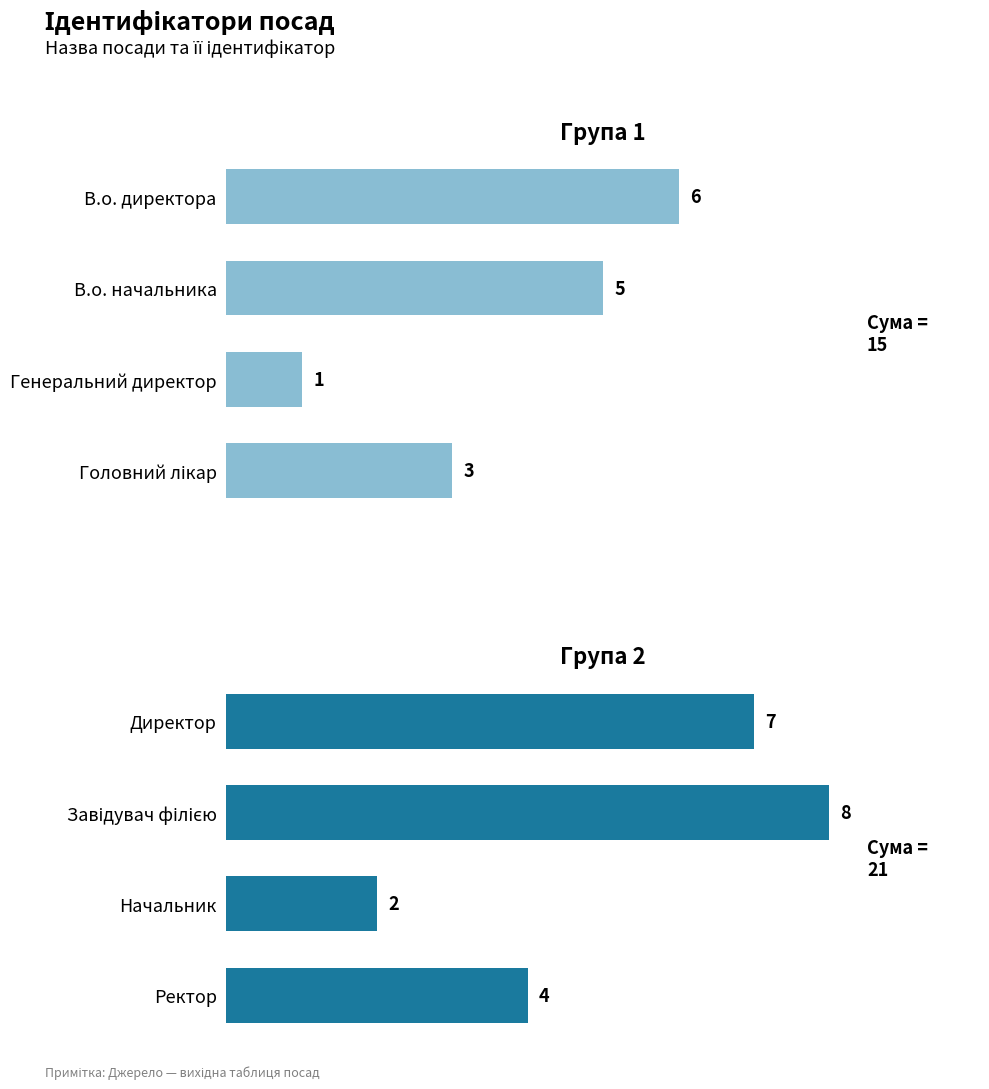

List the series in order of their overall mean, lowest first.

Ідентифікатор (група 1), Ідентифікатор (група 2)